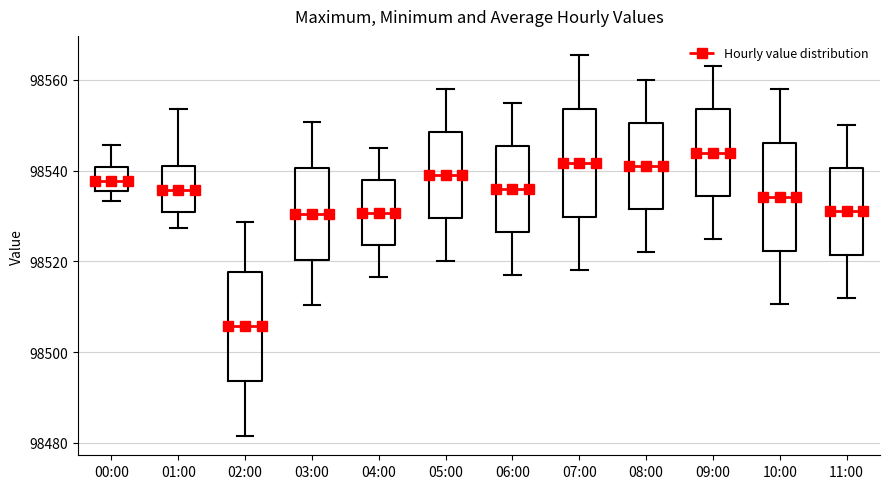

Which box's median line is the highest?

09:00